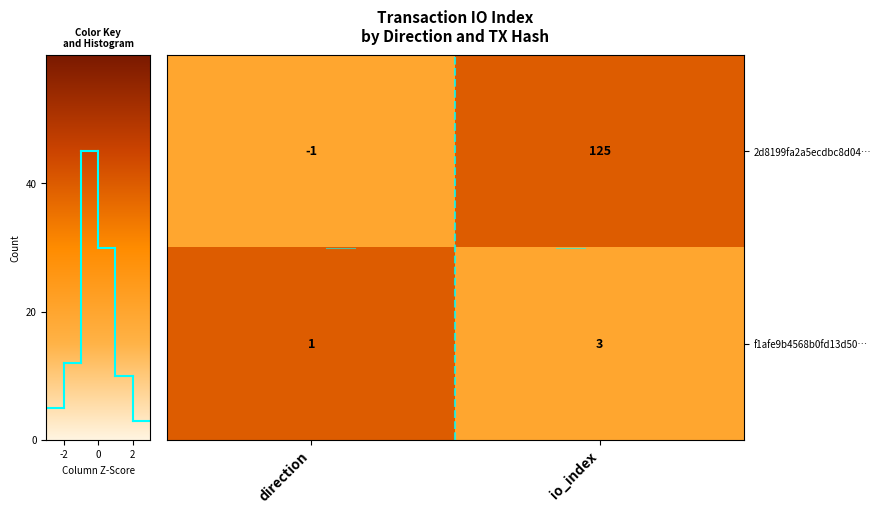

Which series changed the most between direction and io_index?

2d8199fa2a5ecdbc8d04…